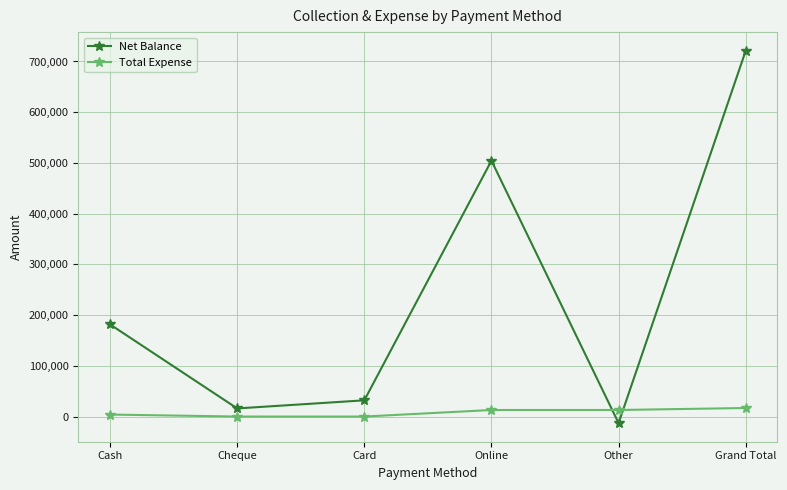

At which category does Net Balance reach its first local valley?

Cheque